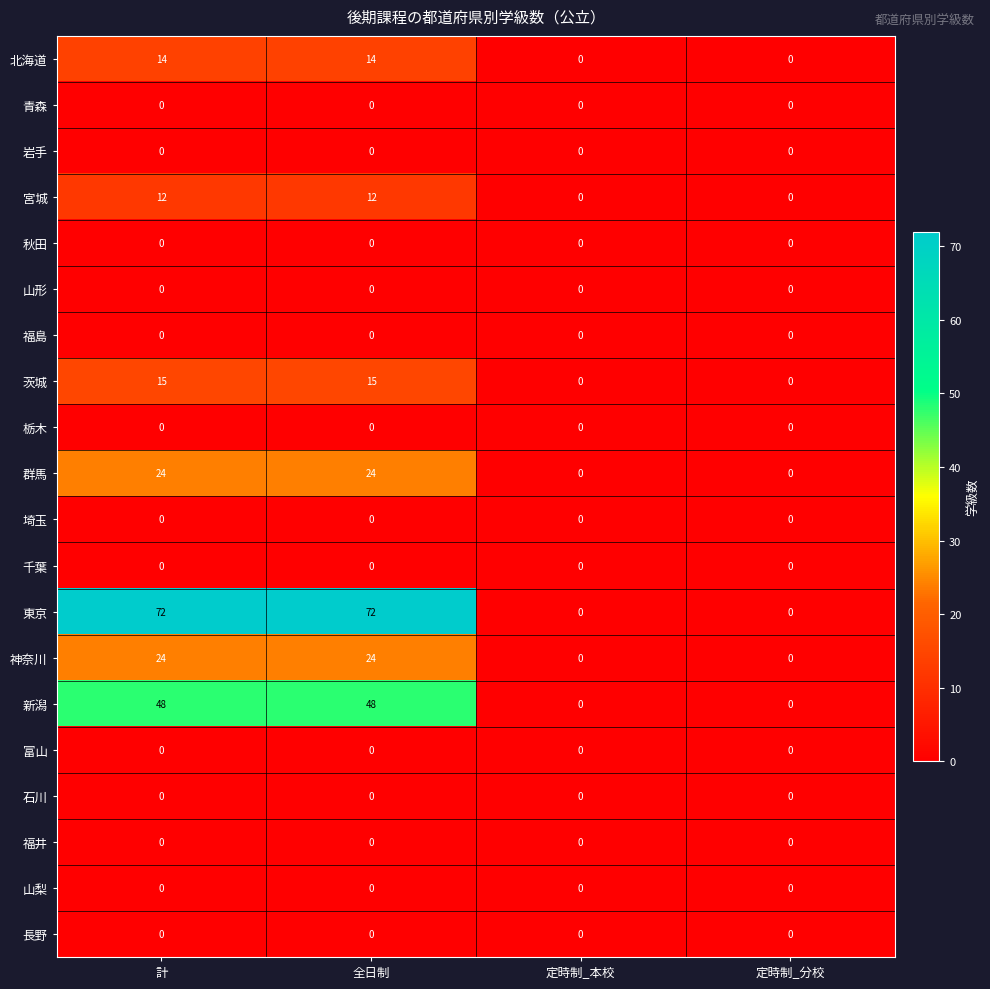

What is the maximum value shown in the chart?

72